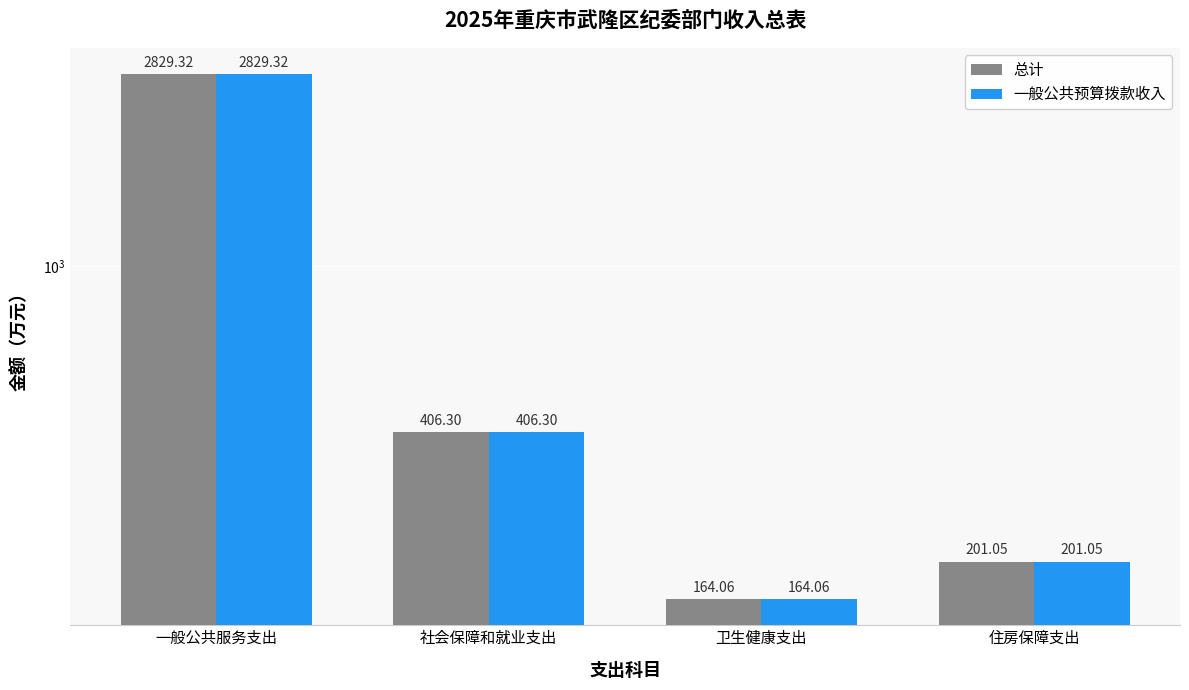

Reading left to right, list all the values displayed in this chart.

总计: 一般公共服务支出=2829.3	社会保障和就业支出=406.3	卫生健康支出=164.1	住房保障支出=201.1
一般公共预算拨款收入: 一般公共服务支出=2829.3	社会保障和就业支出=406.3	卫生健康支出=164.1	住房保障支出=201.1